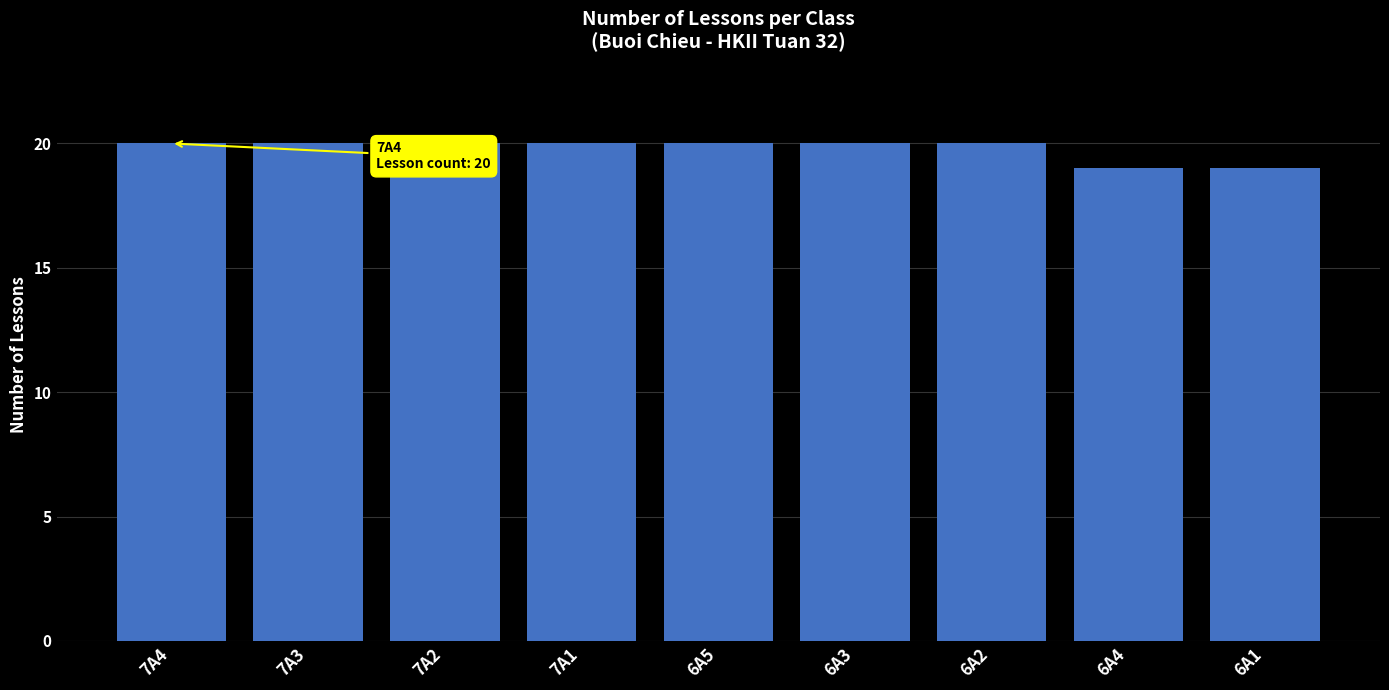

What is the sum of all values?

178